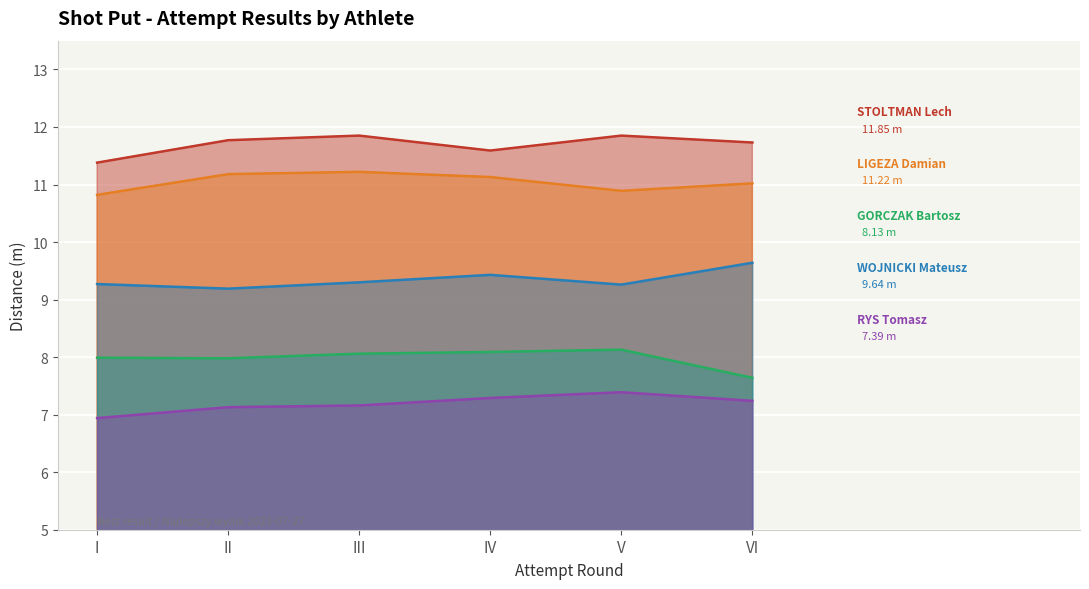

In WOJNICKI Mateusz, how many points are lower than both neighbors (excluding endpoints)?

2